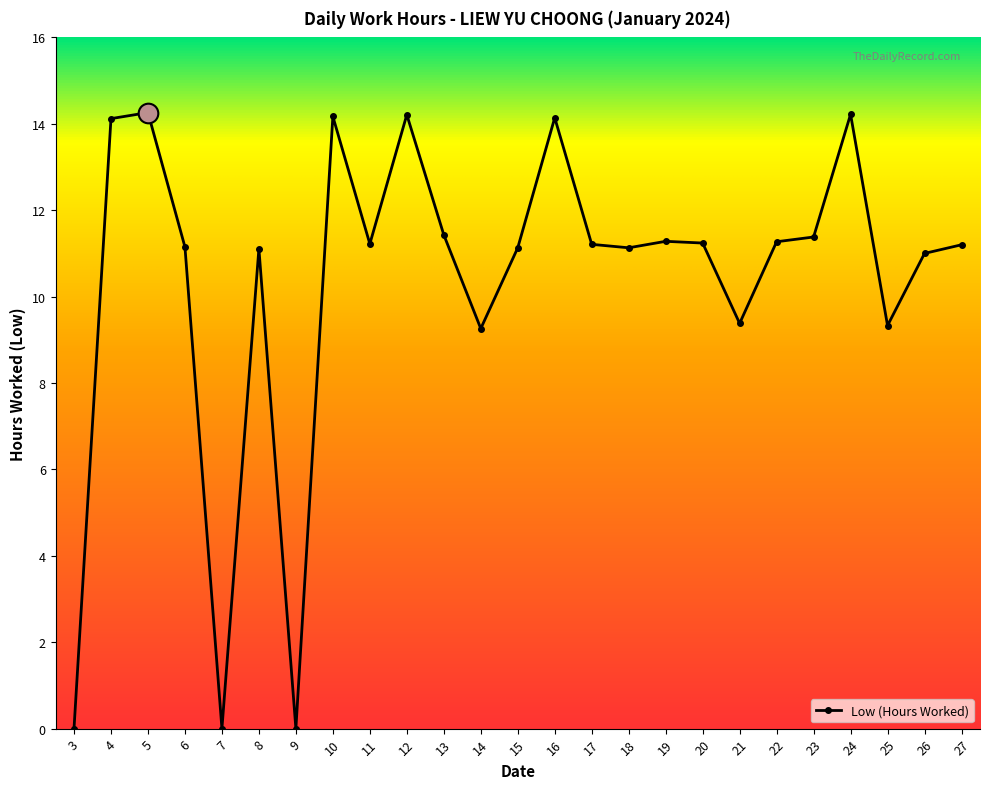

Approximately how many times larger is the value at 5 compared to 20?

1.3